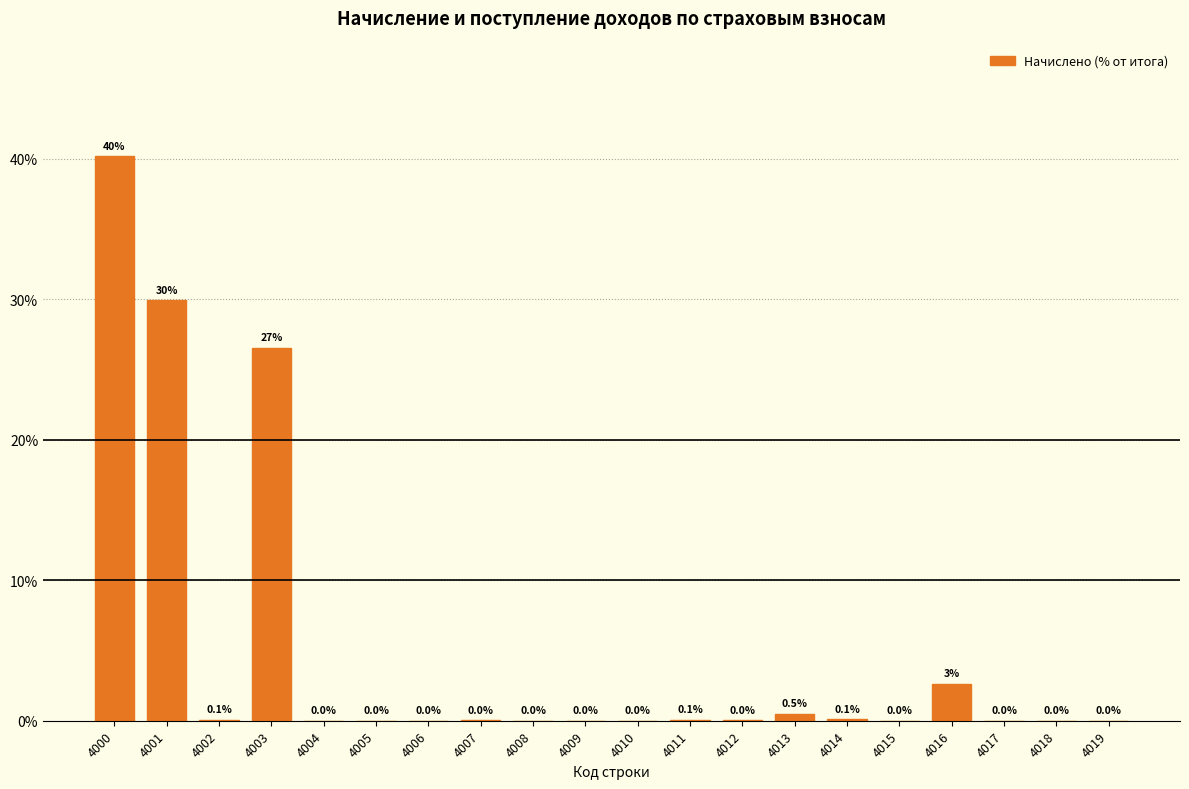

True or false: the data shows 0.0 at 4009.

True